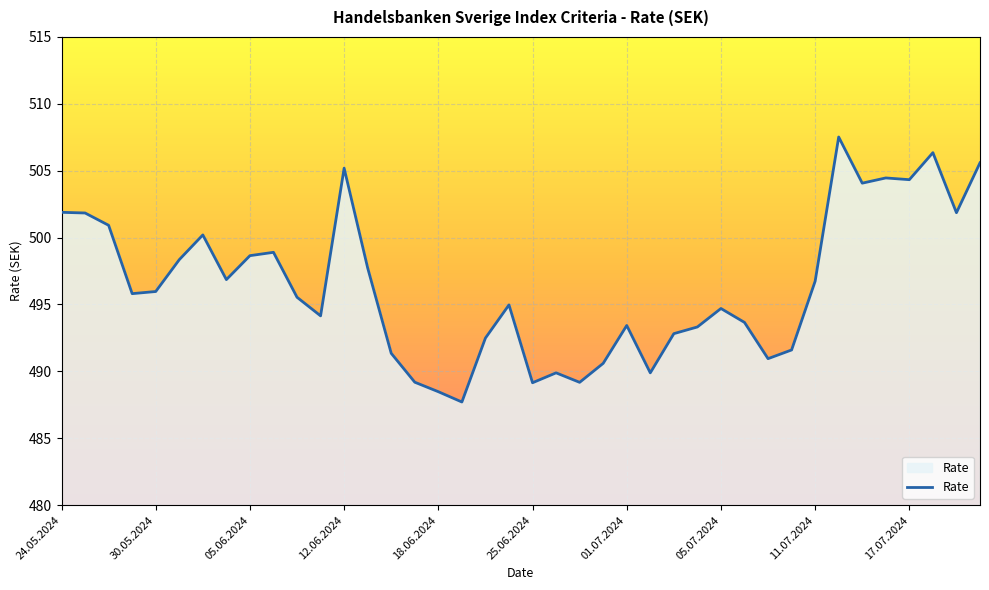

What is the smallest value displayed?

487.7